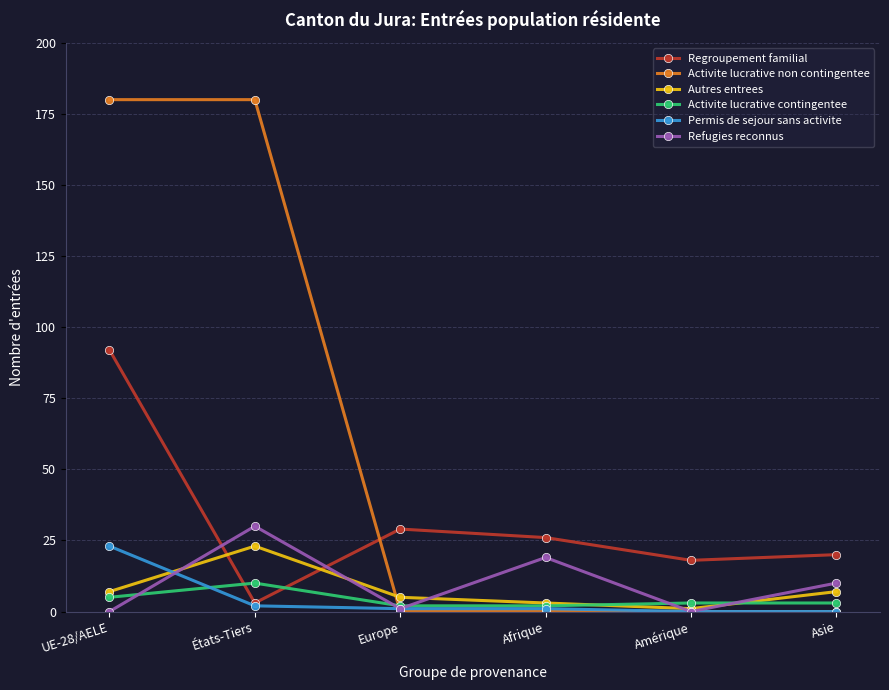

How many series are shown in this chart?

6